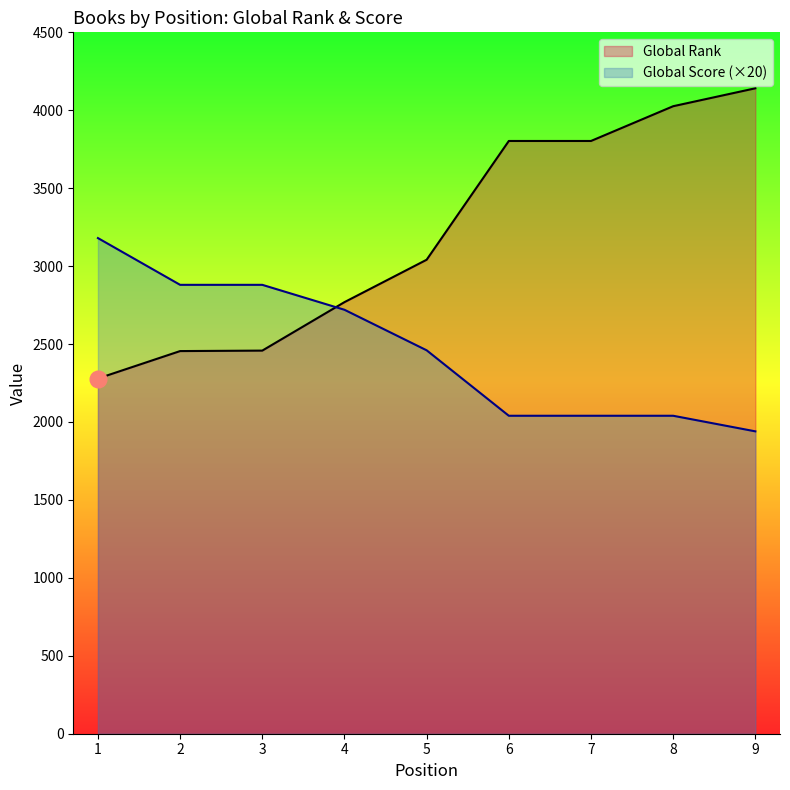

What is the spread (max minus min) of values at 4?

49